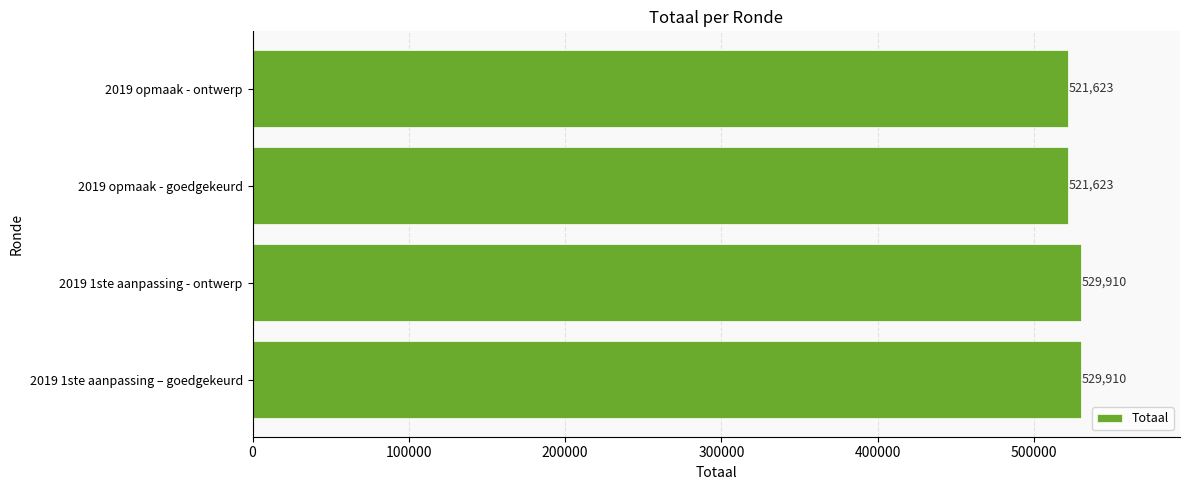

Reading bottom to top, transcribe all the data shown in this chart.

529910	529910	521623	521623